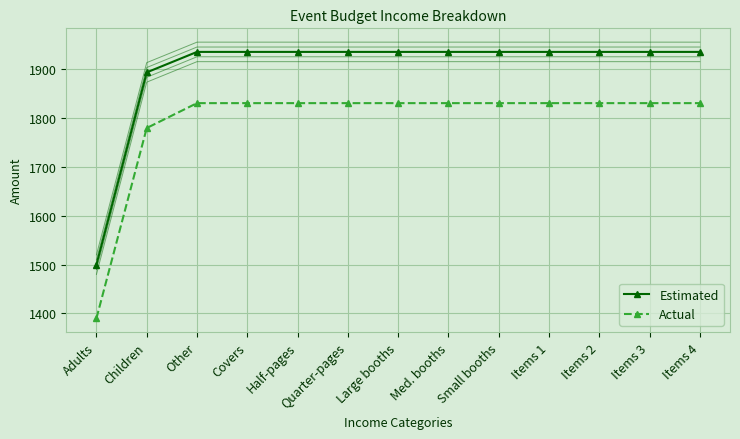

True or false: Estimated and Actual cross at least once.

False